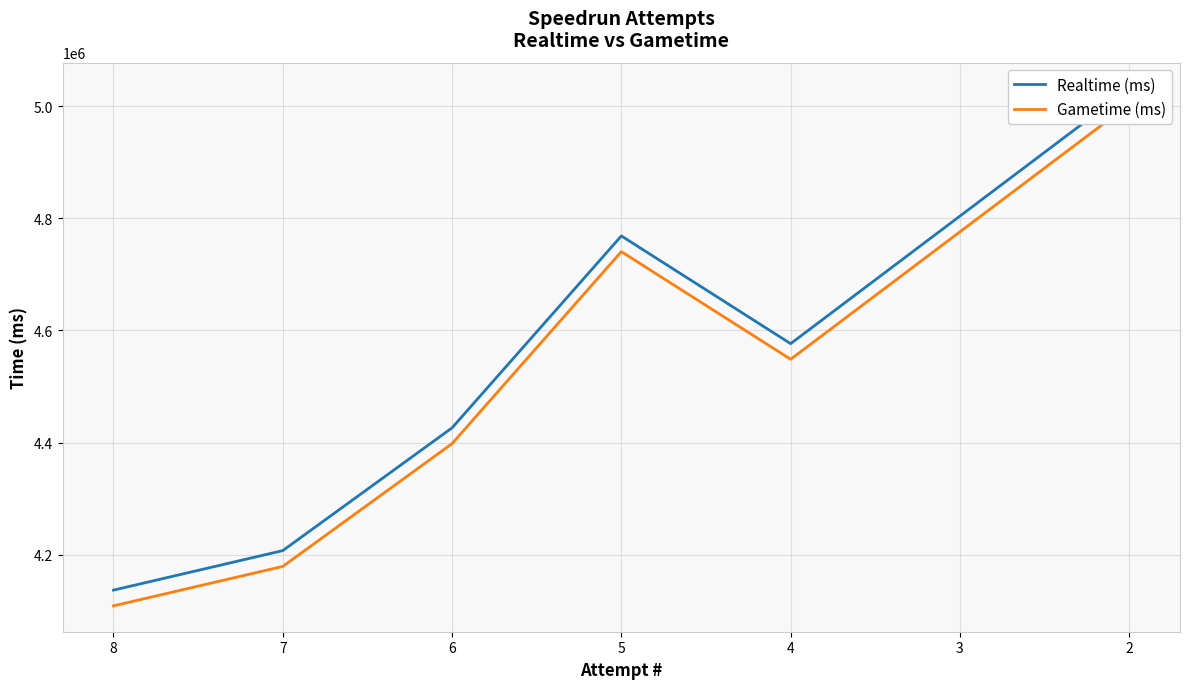

What is the value of the Realtime (ms) point at the 5th from the left?

4576443